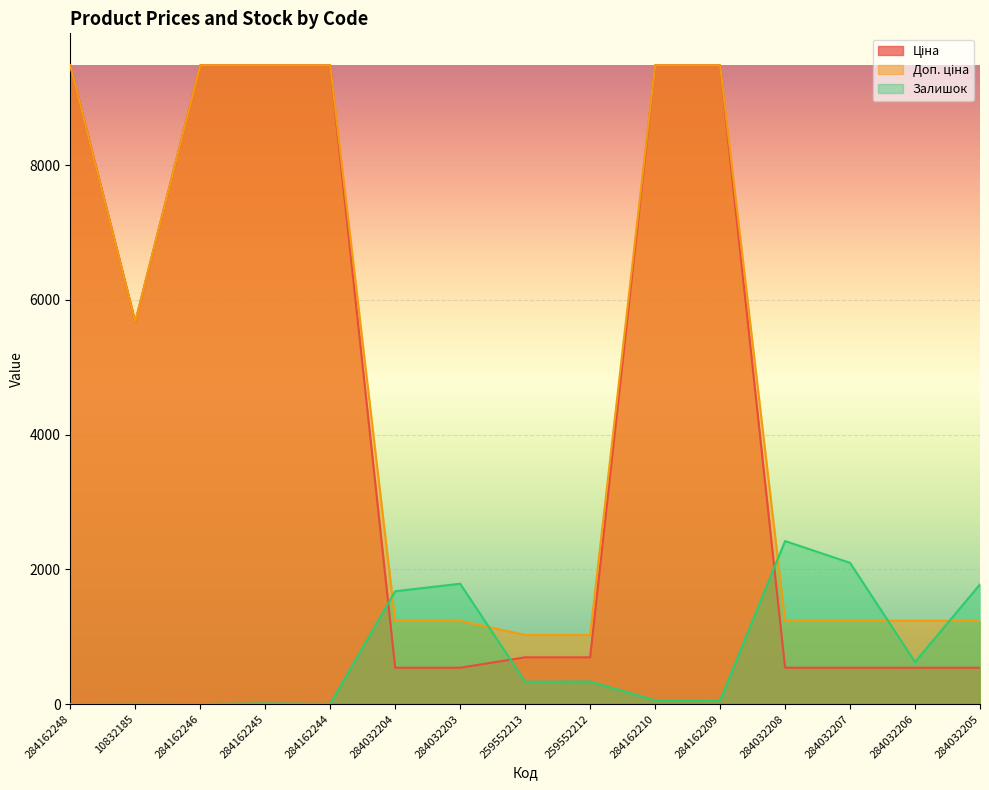

How many values in the Доп. ціна series are below 1235?

2